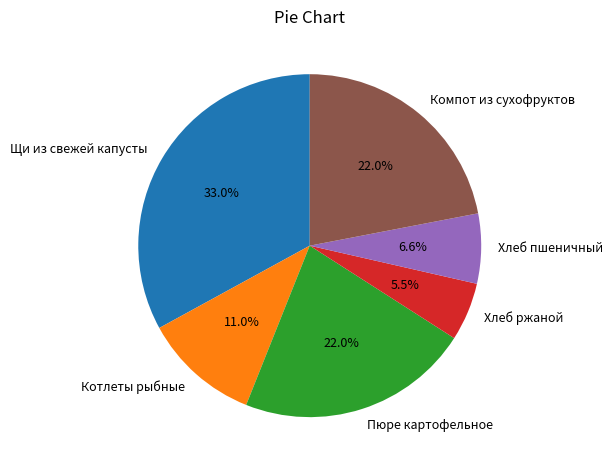

To the nearest percent, what is the difference between the largest and smallest slice percentages?

27%